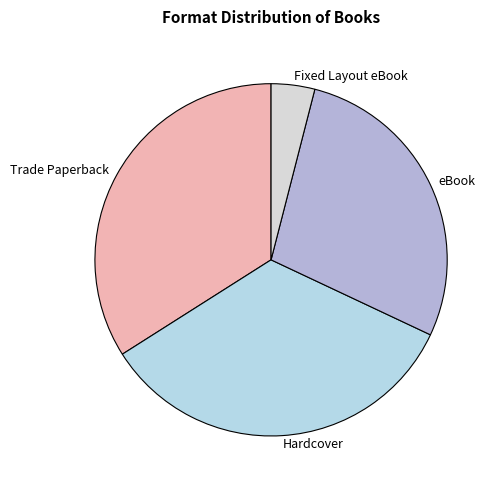

Is it true that Hardcover is 20% of the pie?

False